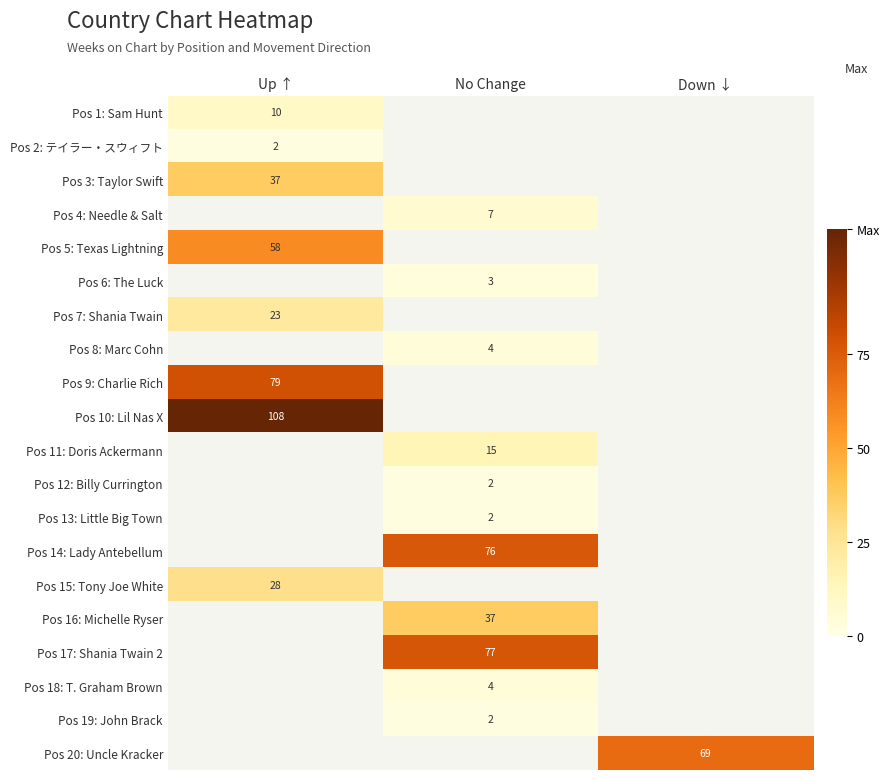

True or false: Pos 5: Texas Lightning has a value of 58 at Up ↑.

True